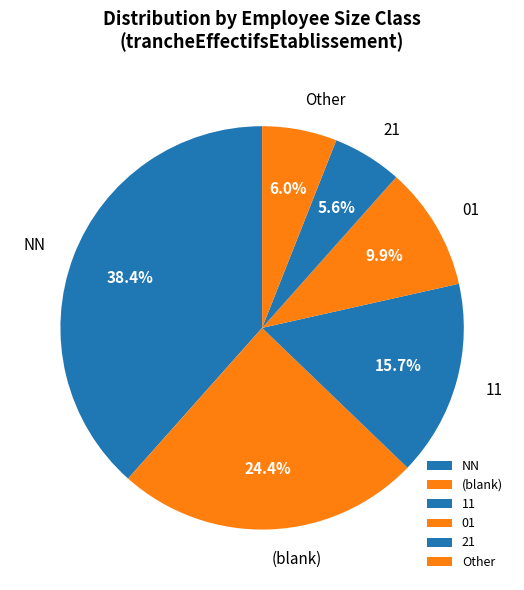

Which category has the biggest portion of the pie?

NN